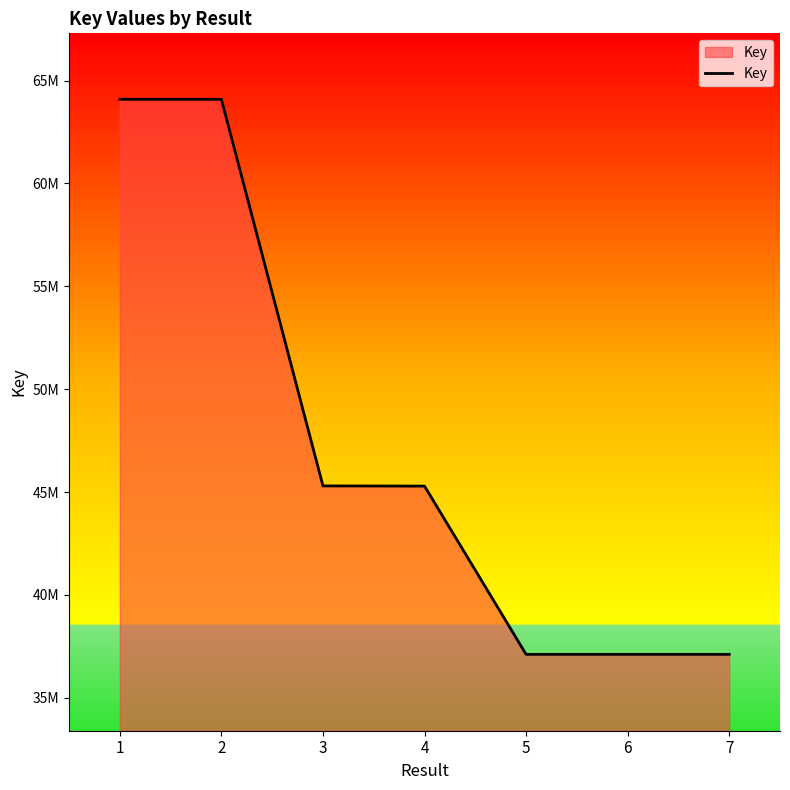

Which has a higher value, 3 or 5?

3